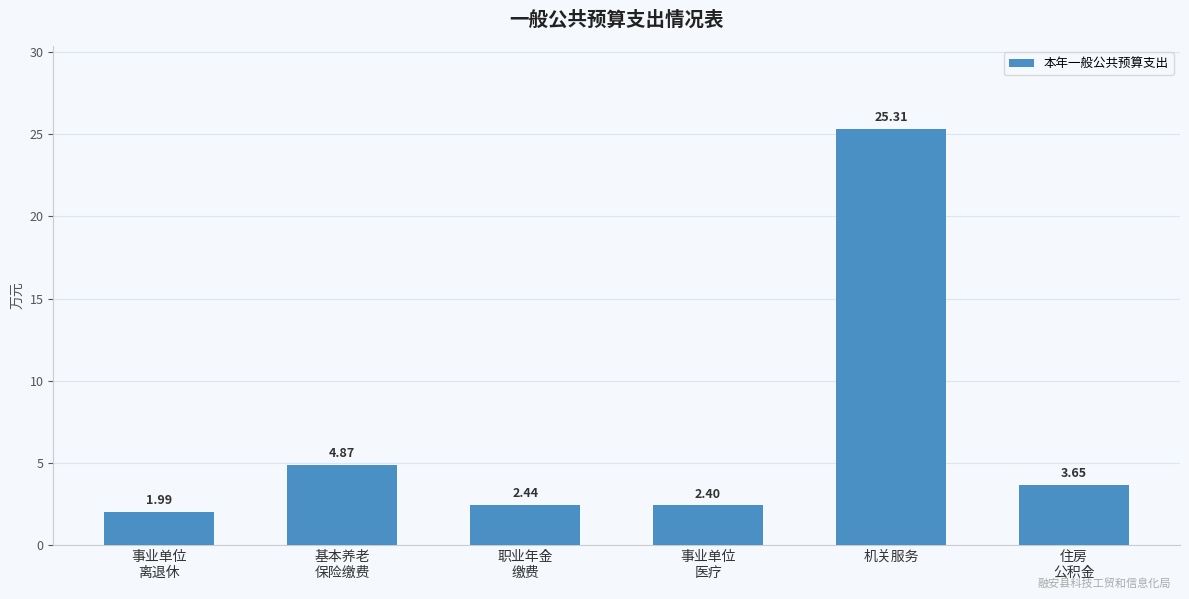

What is the sum of all values?

40.7